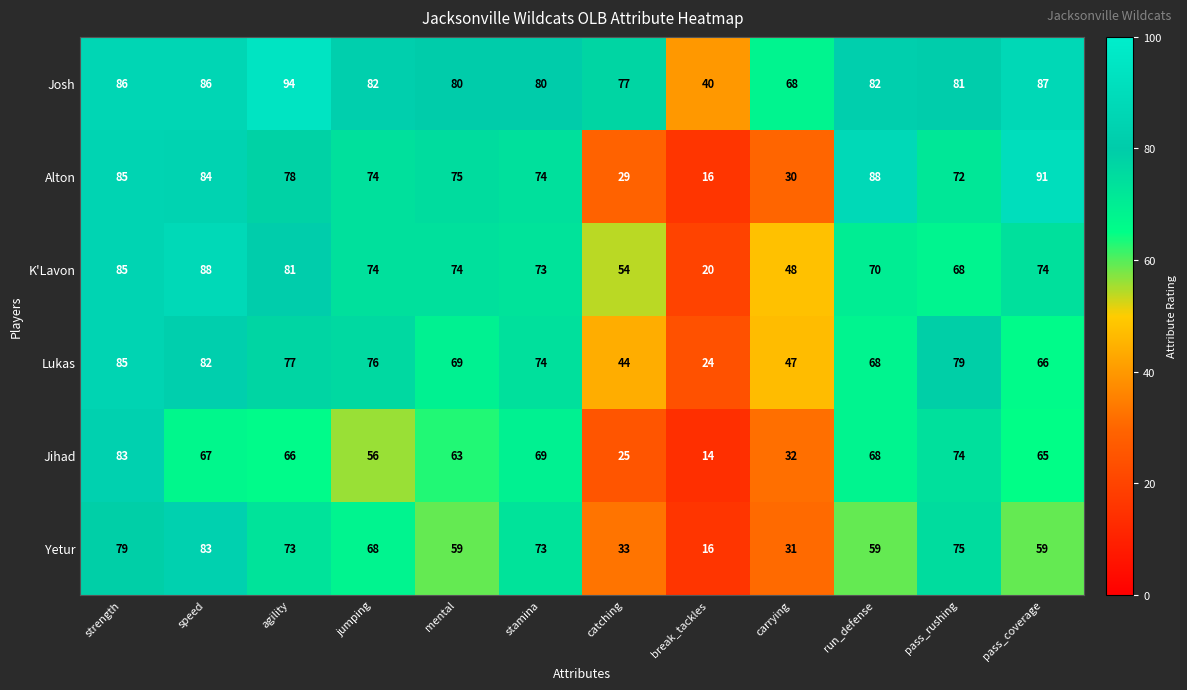

At which category does the chart reach its peak across all series?

agility